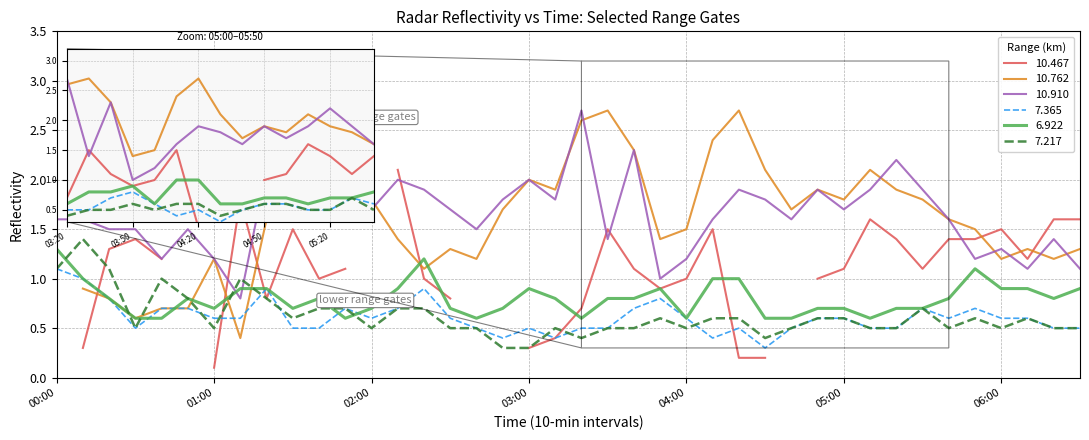

What is the minimum value for 7.365?

0.3